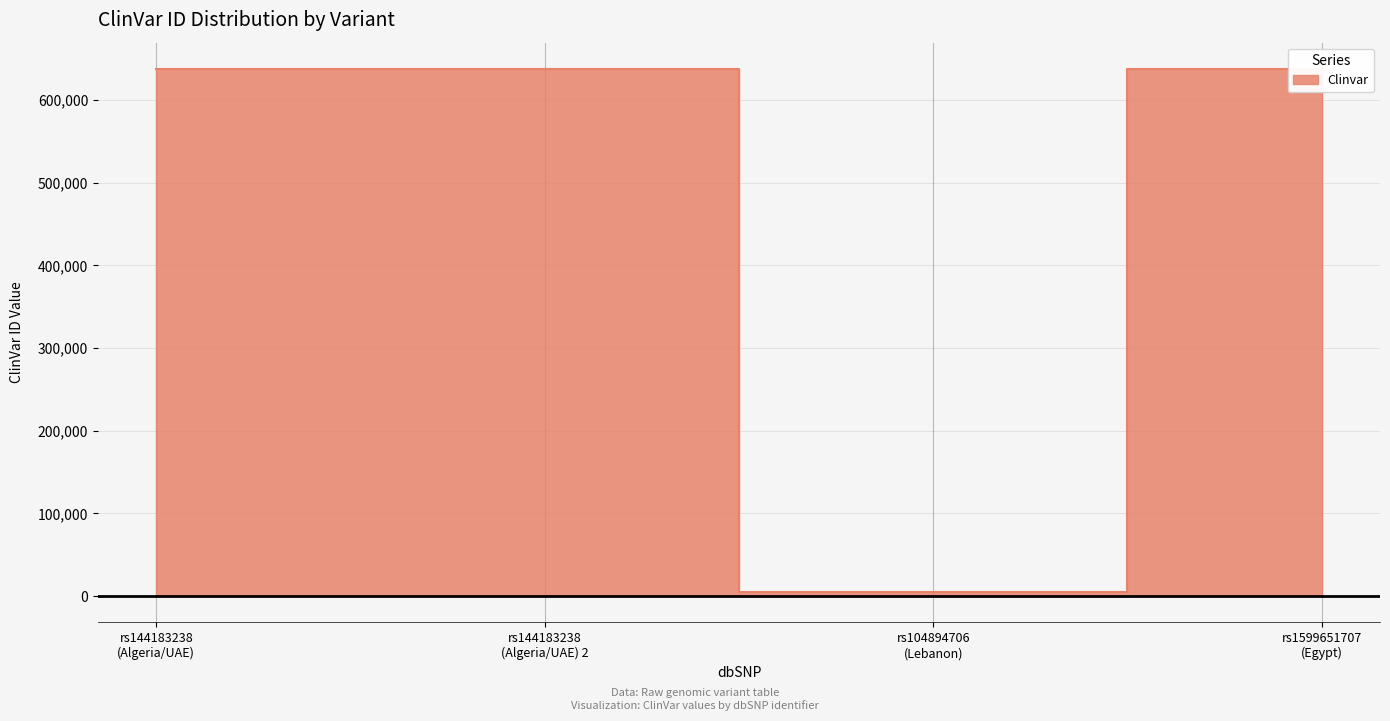

Reading left to right, what are all the values shown in this chart?

637398	637398	4791	637394